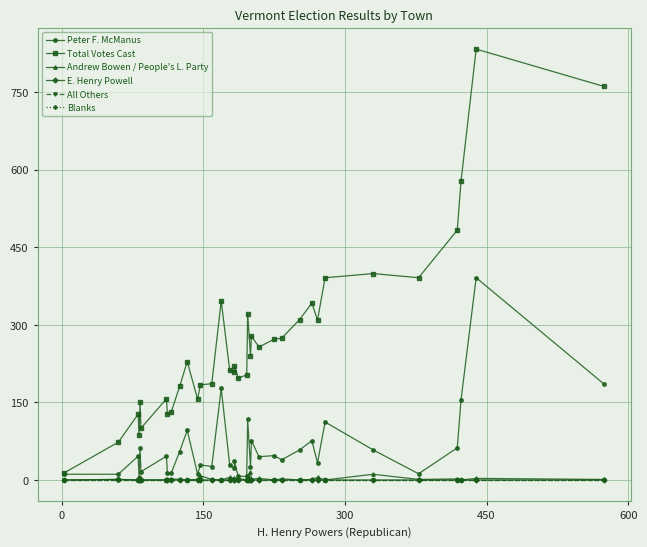

In Total Votes Cast, how many points are higher than both neighbors (excluding endpoints)?

11